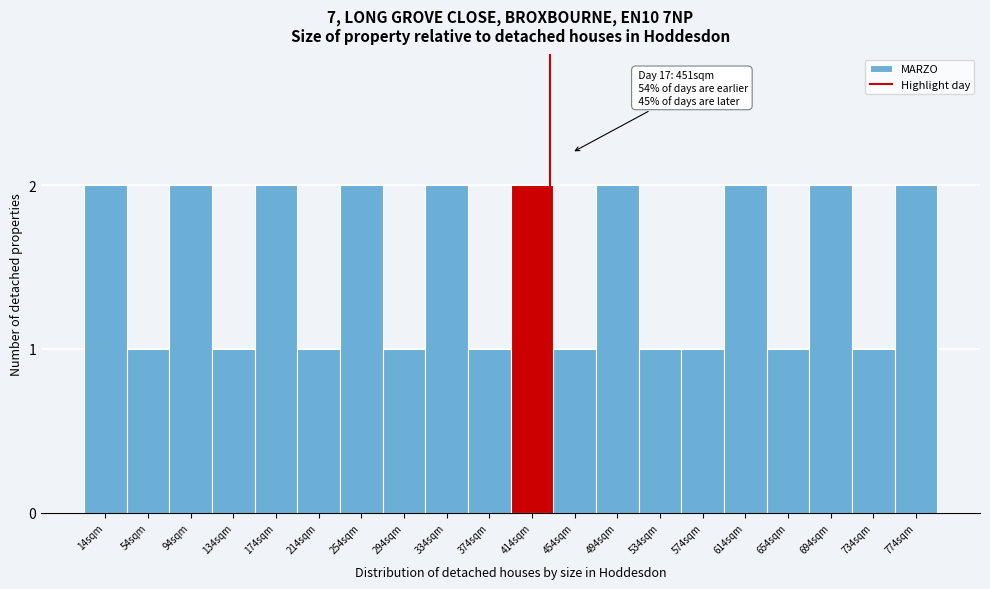

Reading left to right, what are all the values shown in this chart?

14sqm=2	54sqm=1	94sqm=2	134sqm=1	174sqm=2	214sqm=1	254sqm=2	294sqm=1	334sqm=2	374sqm=1	414sqm=2	454sqm=1	494sqm=2	534sqm=1	574sqm=1	614sqm=2	654sqm=1	694sqm=2	734sqm=1	774sqm=2